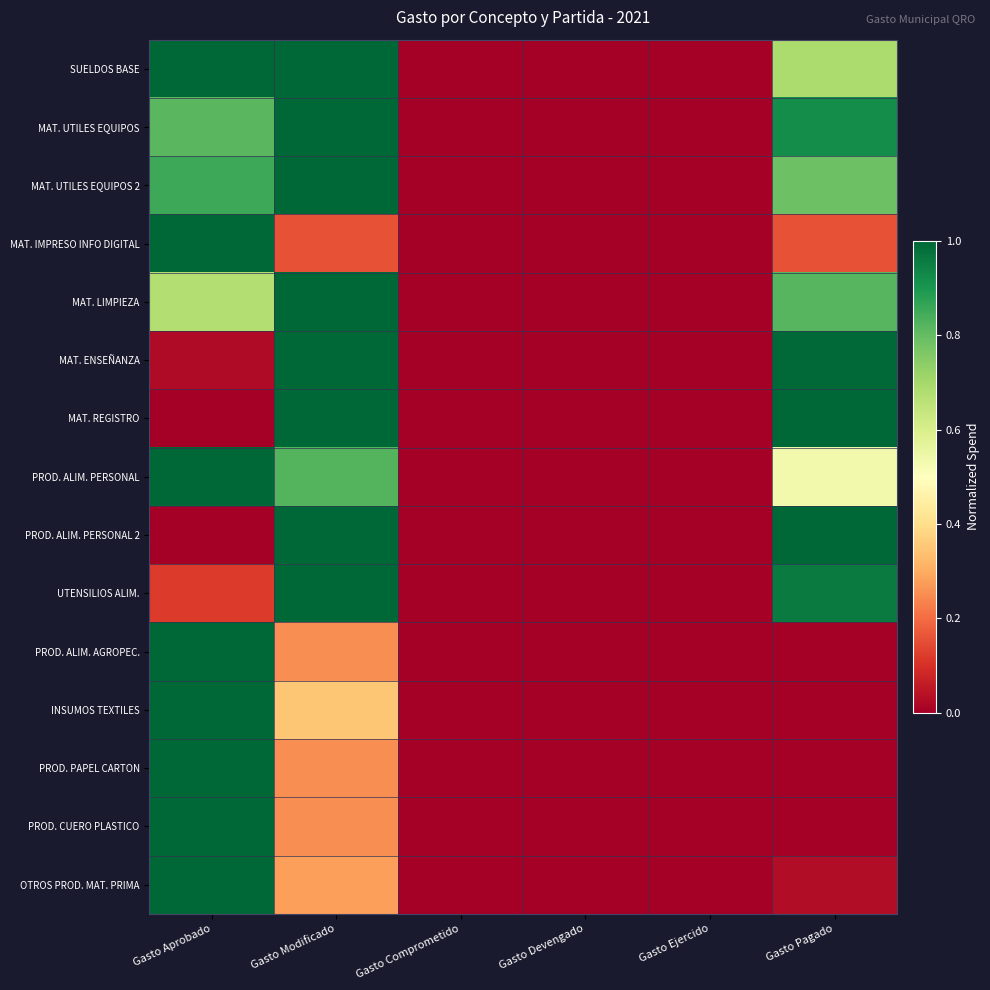

Reading right to left, extract all data points from this chart.

SUELDOS BASE: Gasto Pagado=0.7	Gasto Ejercido=0.0	Gasto Devengado=0.0	Gasto Comprometido=0.0	Gasto Modificado=1.0	Gasto Aprobado=1.0
MAT. UTILES EQUIPOS: Gasto Pagado=0.9	Gasto Ejercido=0.0	Gasto Devengado=0.0	Gasto Comprometido=0.0	Gasto Modificado=1.0	Gasto Aprobado=0.8
MAT. UTILES EQUIPOS 2: Gasto Pagado=0.8	Gasto Ejercido=0.0	Gasto Devengado=0.0	Gasto Comprometido=0.0	Gasto Modificado=1.0	Gasto Aprobado=0.9
MAT. IMPRESO INFO DIGITAL: Gasto Pagado=0.2	Gasto Ejercido=0.0	Gasto Devengado=0.0	Gasto Comprometido=0.0	Gasto Modificado=0.2	Gasto Aprobado=1.0
MAT. LIMPIEZA: Gasto Pagado=0.8	Gasto Ejercido=0.0	Gasto Devengado=0.0	Gasto Comprometido=0.0	Gasto Modificado=1.0	Gasto Aprobado=0.7
MAT. ENSEÑANZA: Gasto Pagado=1.0	Gasto Ejercido=0.0	Gasto Devengado=0.0	Gasto Comprometido=0.0	Gasto Modificado=1.0	Gasto Aprobado=0.0
MAT. REGISTRO: Gasto Pagado=1.0	Gasto Ejercido=0.0	Gasto Devengado=0.0	Gasto Comprometido=0.0	Gasto Modificado=1.0	Gasto Aprobado=0.0
PROD. ALIM. PERSONAL: Gasto Pagado=0.5	Gasto Ejercido=0.0	Gasto Devengado=0.0	Gasto Comprometido=0.0	Gasto Modificado=0.8	Gasto Aprobado=1.0
PROD. ALIM. PERSONAL 2: Gasto Pagado=1.0	Gasto Ejercido=0.0	Gasto Devengado=0.0	Gasto Comprometido=0.0	Gasto Modificado=1.0	Gasto Aprobado=0.0
UTENSILIOS ALIM.: Gasto Pagado=1.0	Gasto Ejercido=0.0	Gasto Devengado=0.0	Gasto Comprometido=0.0	Gasto Modificado=1.0	Gasto Aprobado=0.1
PROD. ALIM. AGROPEC.: Gasto Pagado=0.0	Gasto Ejercido=0.0	Gasto Devengado=0.0	Gasto Comprometido=0.0	Gasto Modificado=0.2	Gasto Aprobado=1.0
INSUMOS TEXTILES: Gasto Pagado=0.0	Gasto Ejercido=0.0	Gasto Devengado=0.0	Gasto Comprometido=0.0	Gasto Modificado=0.3	Gasto Aprobado=1.0
PROD. PAPEL CARTON: Gasto Pagado=0.0	Gasto Ejercido=0.0	Gasto Devengado=0.0	Gasto Comprometido=0.0	Gasto Modificado=0.2	Gasto Aprobado=1.0
PROD. CUERO PLASTICO: Gasto Pagado=0.0	Gasto Ejercido=0.0	Gasto Devengado=0.0	Gasto Comprometido=0.0	Gasto Modificado=0.2	Gasto Aprobado=1.0
OTROS PROD. MAT. PRIMA: Gasto Pagado=0.0	Gasto Ejercido=0.0	Gasto Devengado=0.0	Gasto Comprometido=0.0	Gasto Modificado=0.3	Gasto Aprobado=1.0